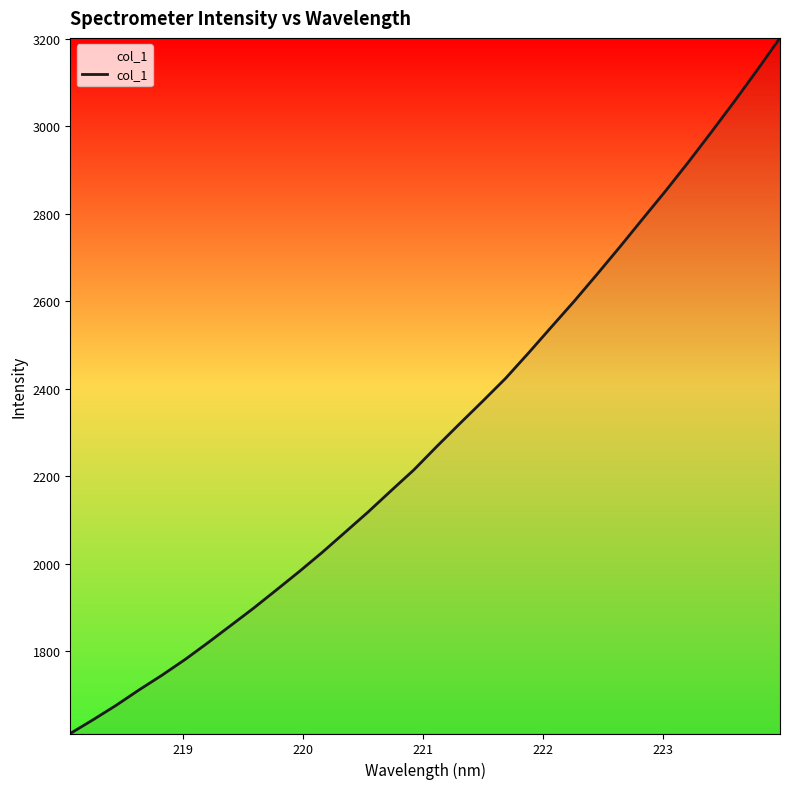

What is the sum of all values?

73606.6